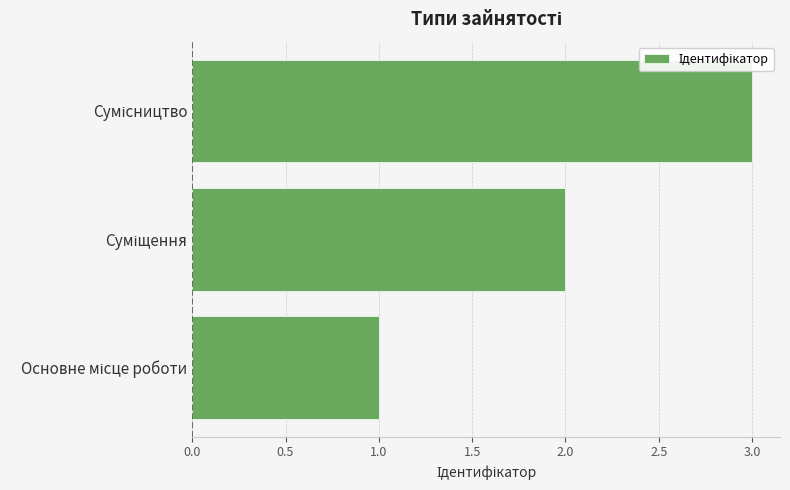

What is the greatest value displayed?

3